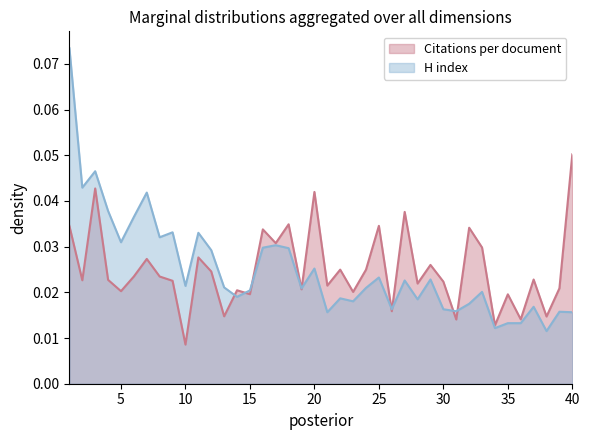

After their last crossing, which series has the higher values: H index or Citations per document?

Citations per document